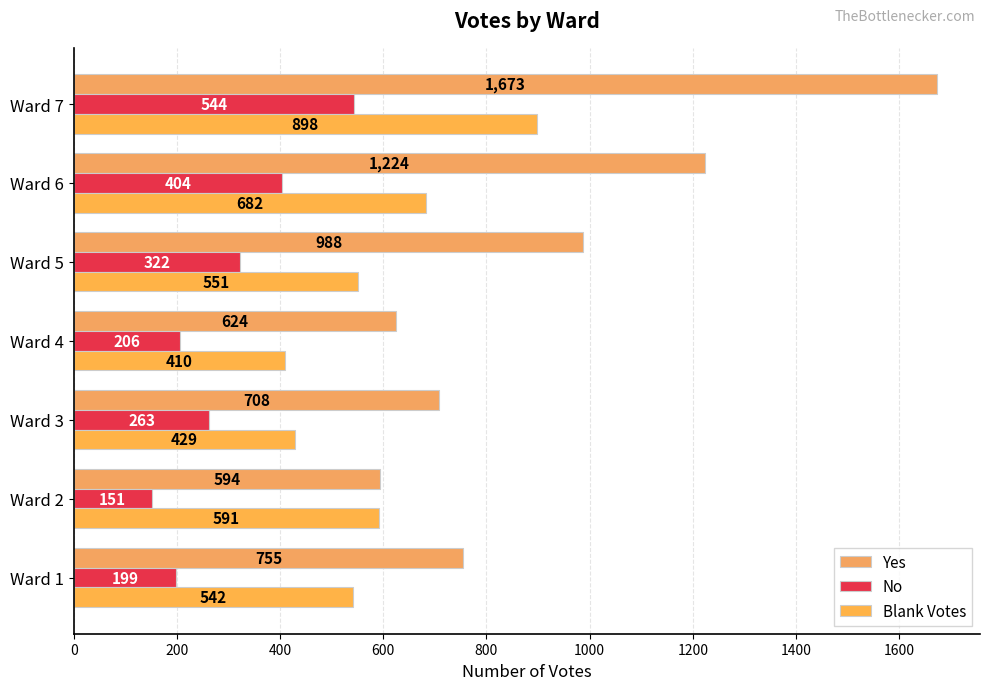

How many values in the Yes series are below 755?

3